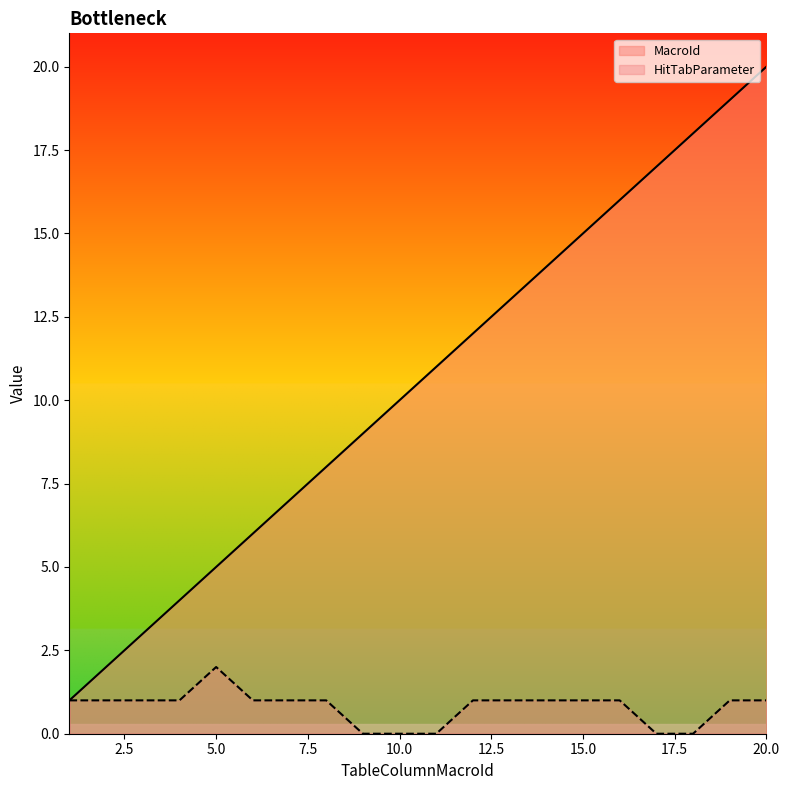

True or false: HitTabParameter and MacroId cross at least once.

False